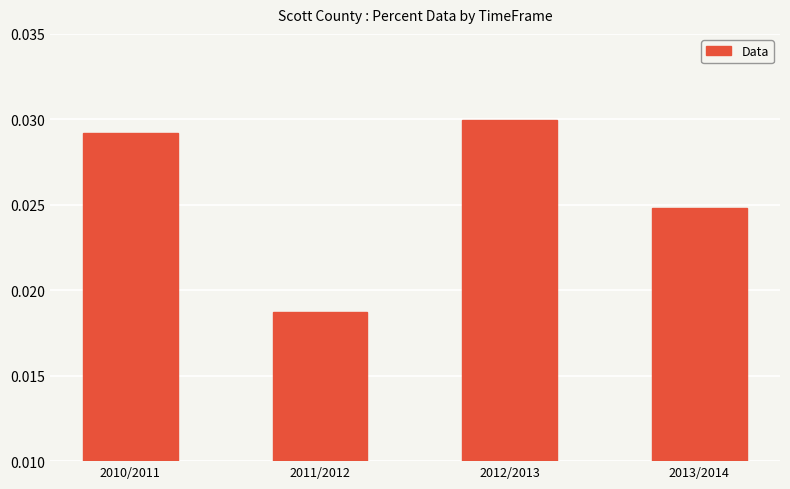

Count the values in the range 0 to 1.

4